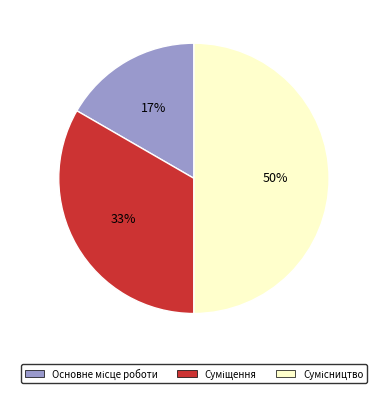

To the nearest percent, what is the average slice percentage?

33%